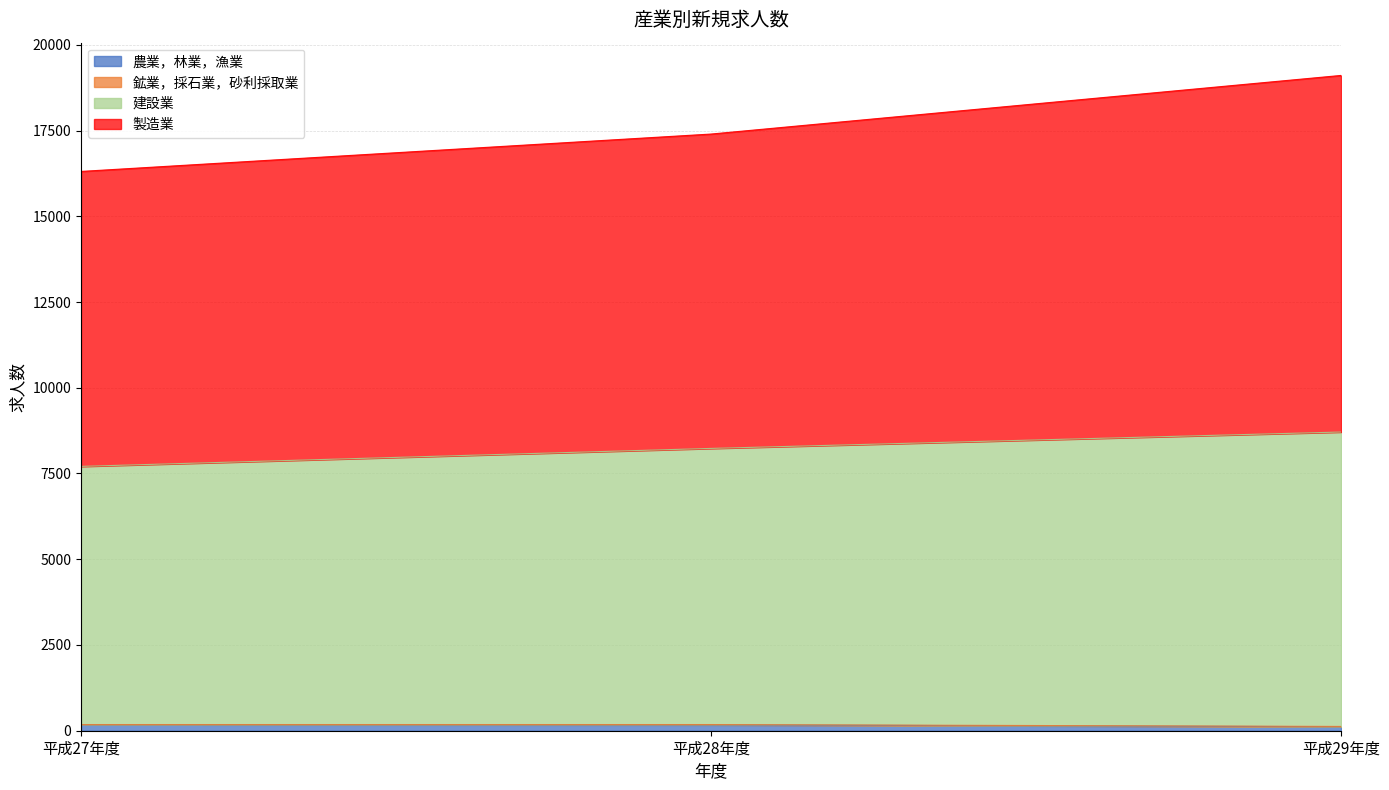

At which category is the sum across all series the highest?

平成29年度